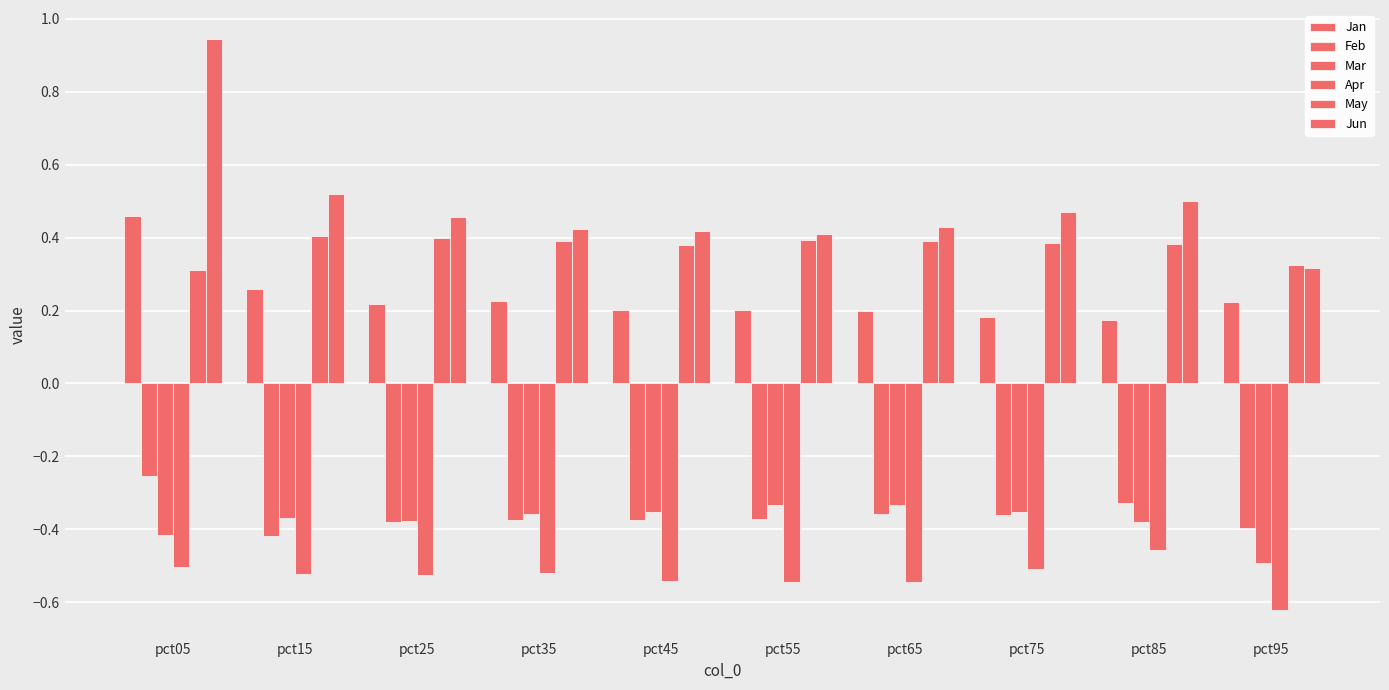

Count the number of categories in the chart.

10